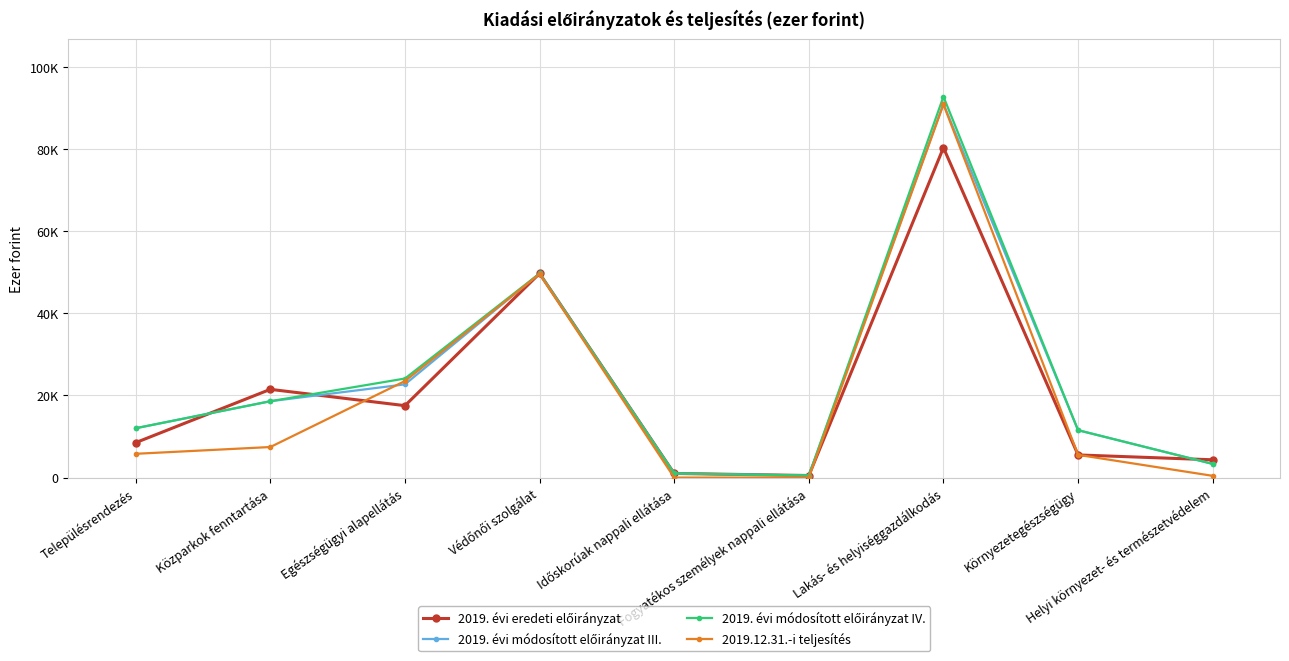

Is it true that 2019. évi módosított előirányzat IV. equals 5859 at Helyi környezet- és természetvédelem?

False